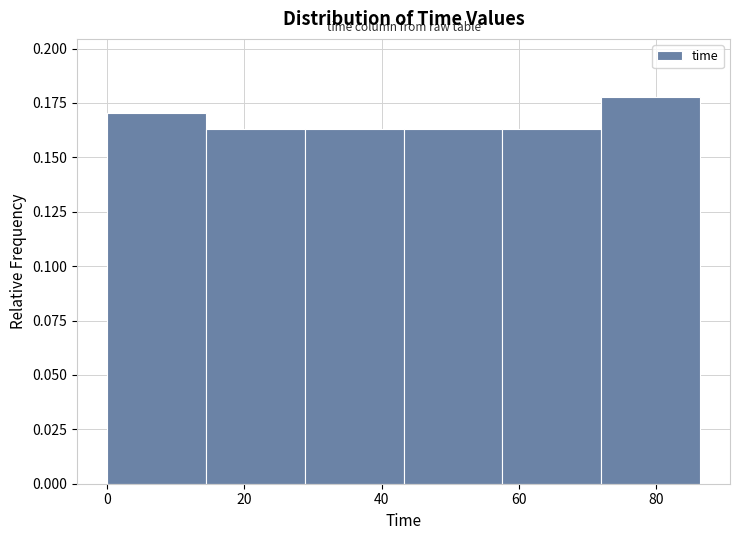

Which range on the x-axis has the tallest bar?

72.0 to 86.4